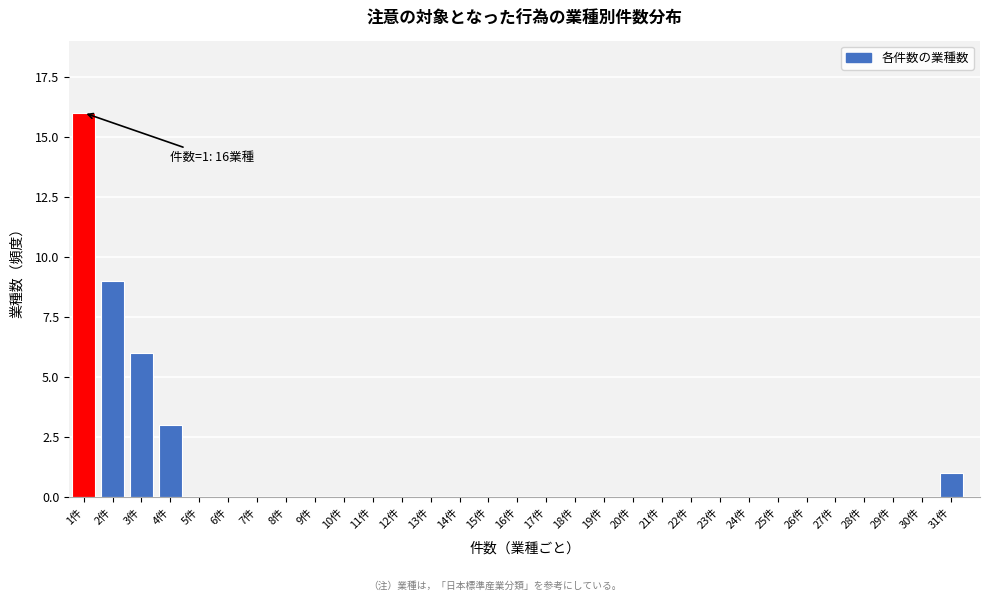

True or false: the data shows 0 at 23件.

True